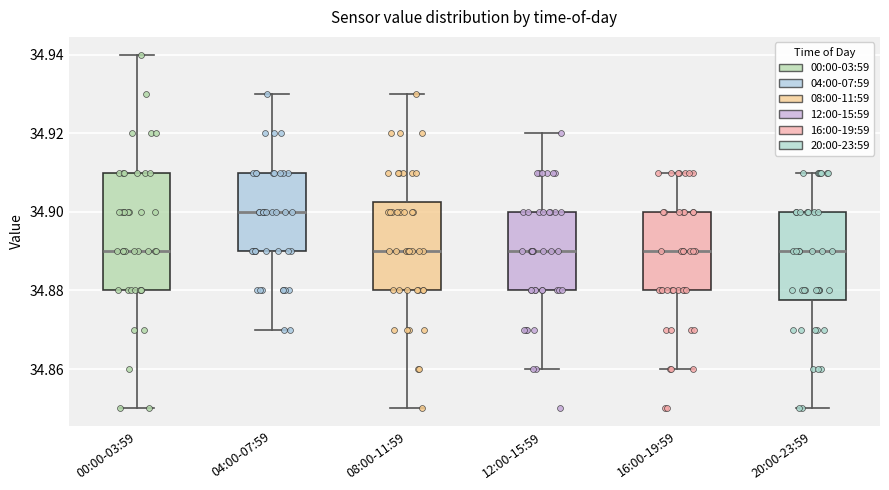

Which box is the tallest, from its lower edge to its upper edge?

00:00-03:59